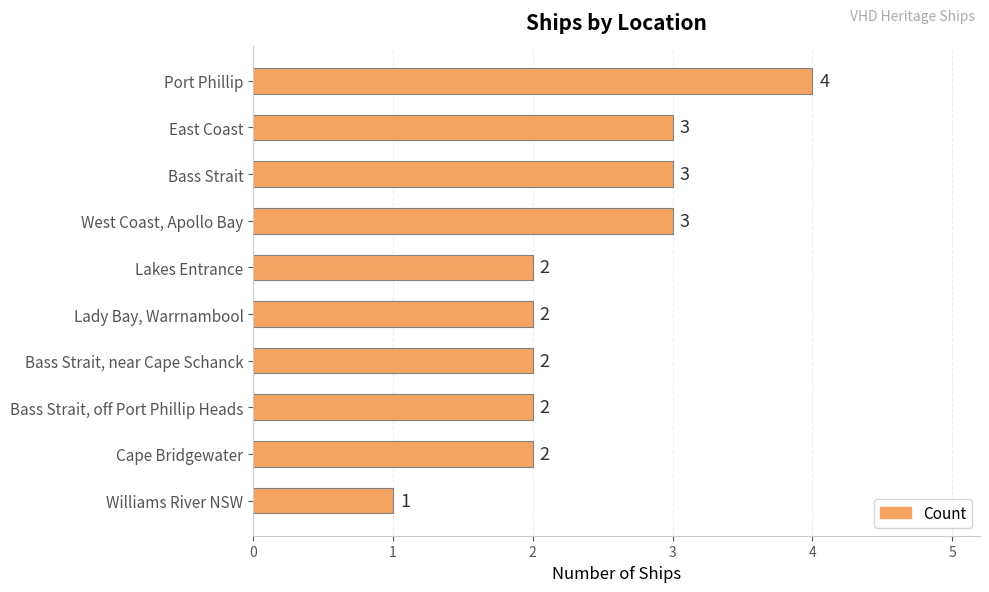

How many values are between 2 and 3?

8